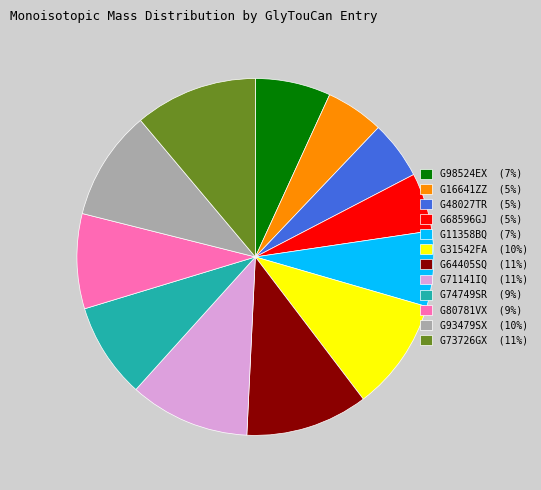

Count the number of slices in the pie.

12